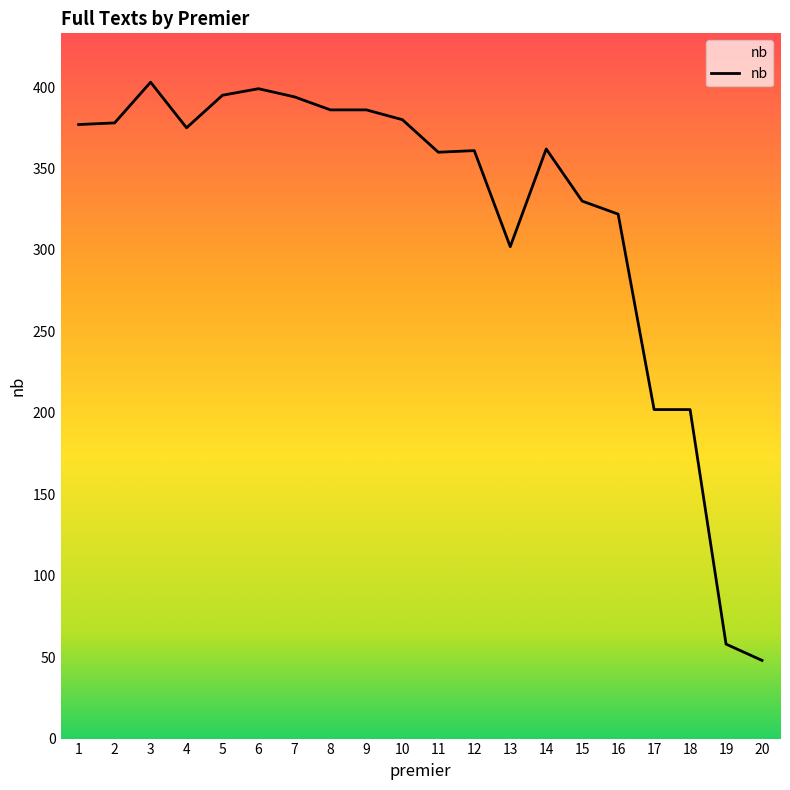

The chart shows a value of 202 at 17. True or false?

True